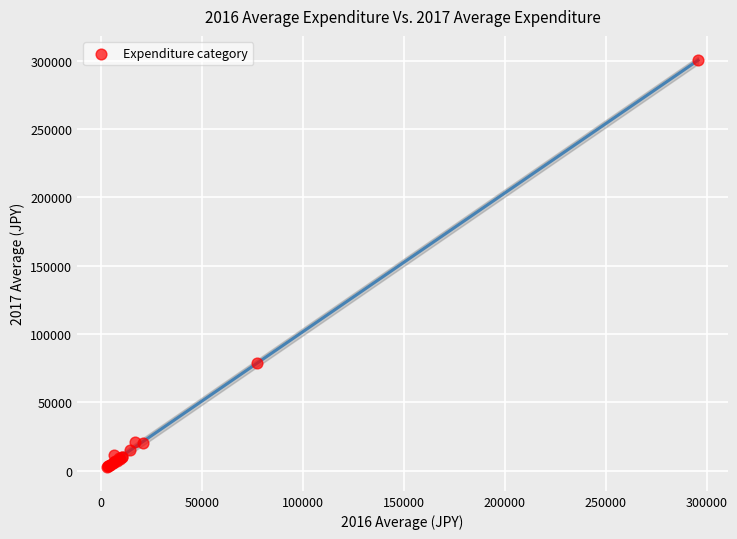

What Y value in the scatter plot is closest to 151497?

78959